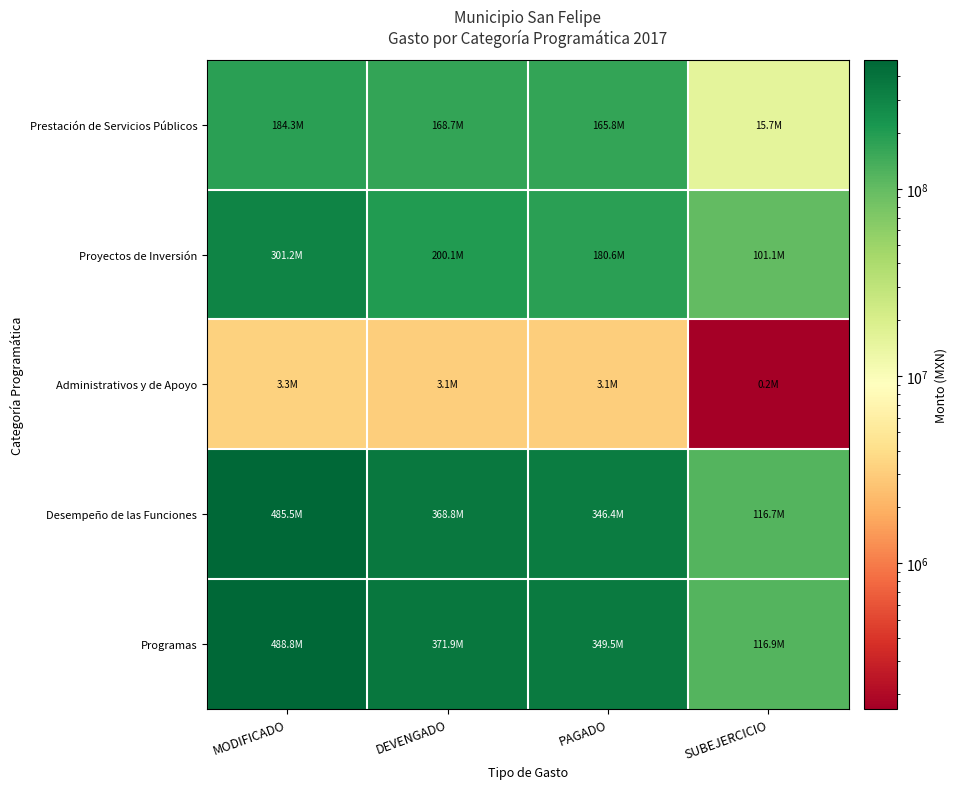

Which has a higher value, PAGADO or SUBEJERCICIO?

PAGADO